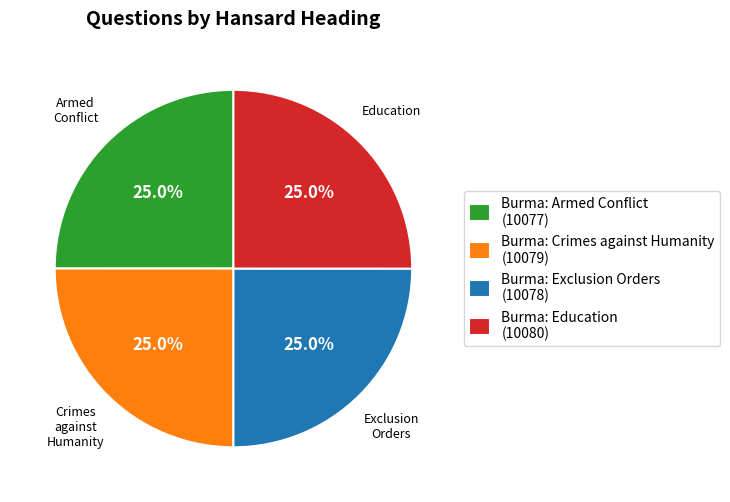

Is there a majority slice in this chart?

No